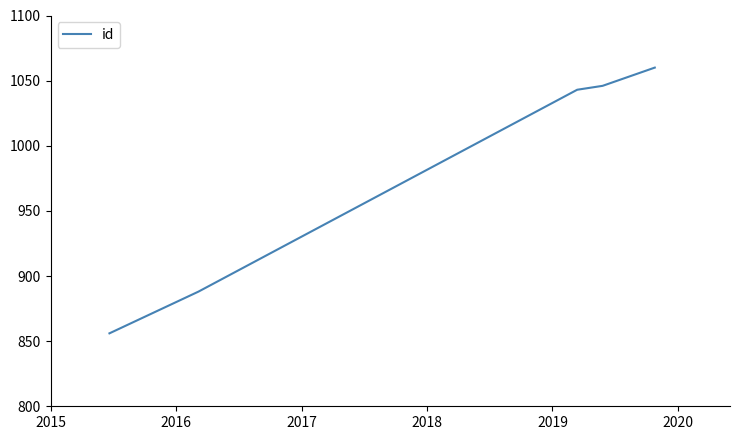

What is the difference between the maximum and minimum values?

204